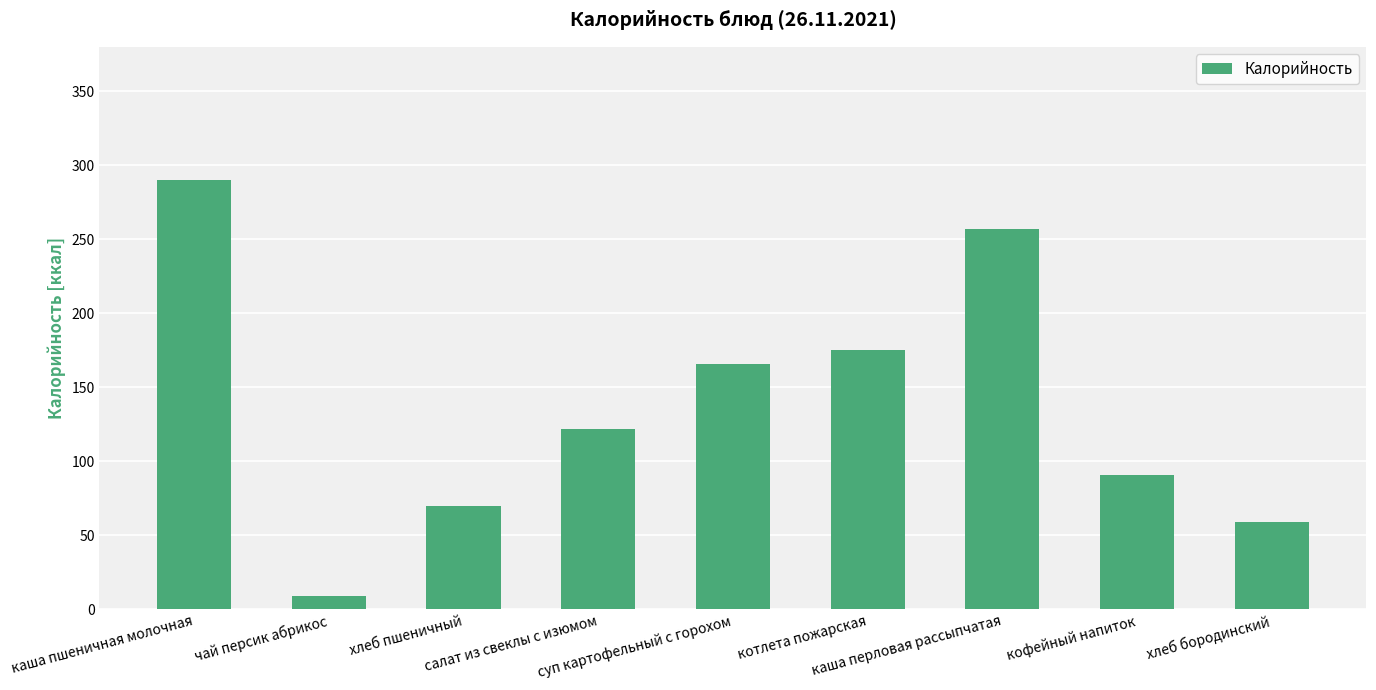

Reading left to right, list all the values displayed in this chart.

290	9	70	122	166	175	257	91	59